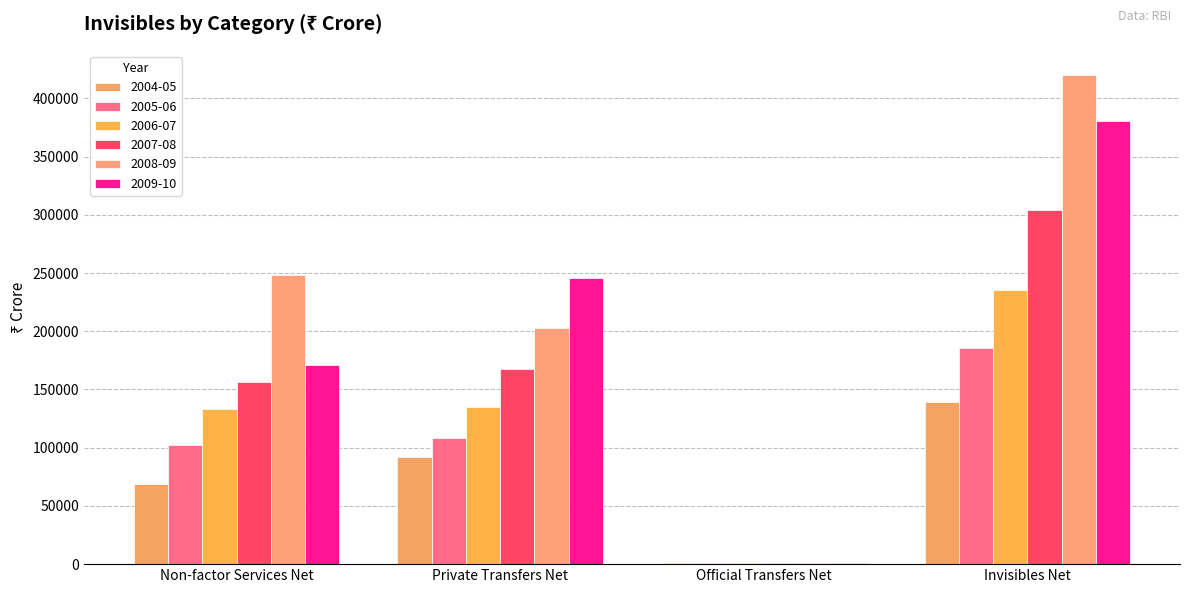

Reading left to right, extract all data points from this chart.

2004-05: Non-factor Services Net=68831	Private Transfers Net=91971	Official Transfers Net=1164	Invisibles Net=139591
2005-06: Non-factor Services Net=102611	Private Transfers Net=108565	Official Transfers Net=867	Invisibles Net=185927
2006-07: Non-factor Services Net=133064	Private Transfers Net=134608	Official Transfers Net=1141	Invisibles Net=235579
2007-08: Non-factor Services Net=156245	Private Transfers Net=167501	Official Transfers Net=952	Invisibles Net=304186
2008-09: Non-factor Services Net=248406	Private Transfers Net=203209	Official Transfers Net=1129	Invisibles Net=419820
2009-10: Non-factor Services Net=171194	Private Transfers Net=245883	Official Transfers Net=1182	Invisibles Net=380266